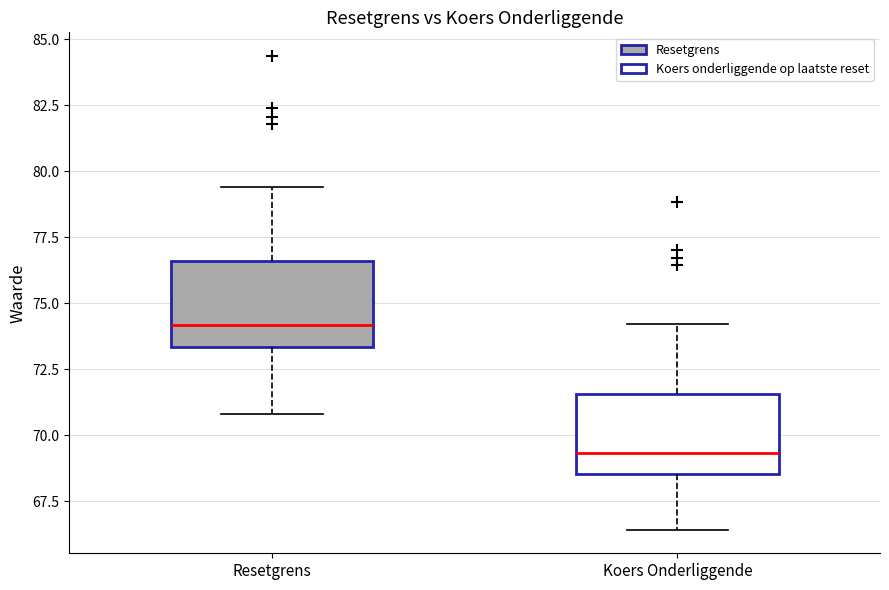

Reading left to right, read every box against the y-axis: the position of its median line, the range the box covers, and the ends of its whiskers. The values are not printed on the chart, so give them approximately, as read against the axis.

Resetgrens: median 74.0, box 73.5 to 76.5, whiskers 71.0 to 79.5
Koers Onderliggende: median 69.5, box 68.5 to 71.5, whiskers 66.5 to 74.0